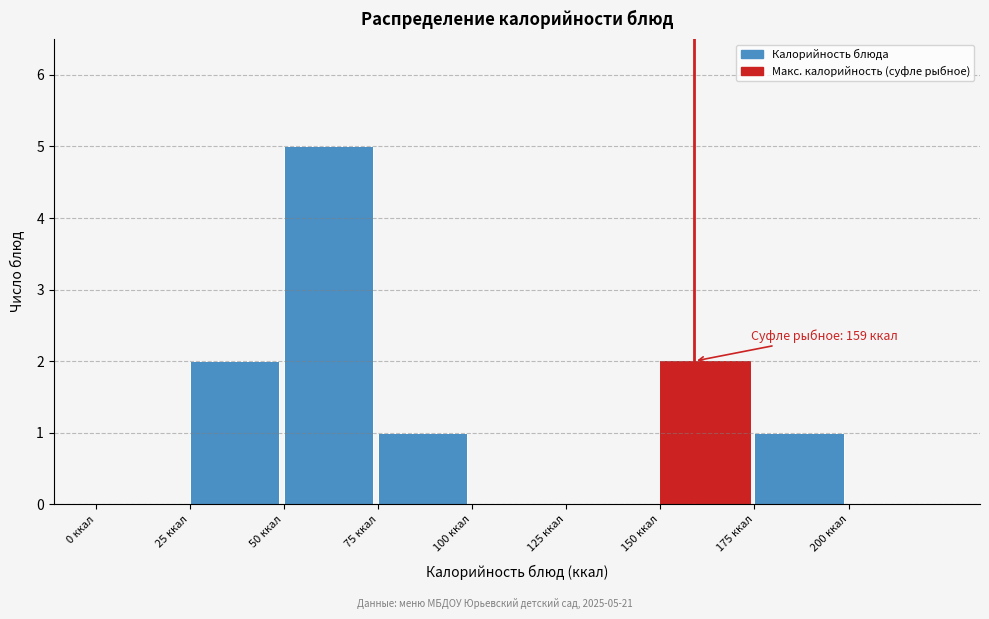

Over which range of the x-axis is the bar tallest?

50 to 75